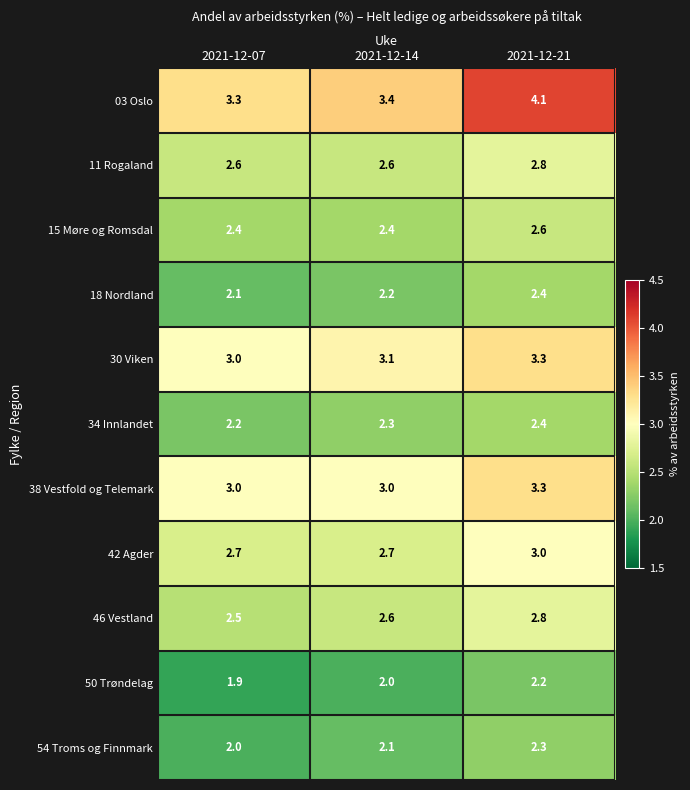

Which series has the largest total across all categories?

03 Oslo